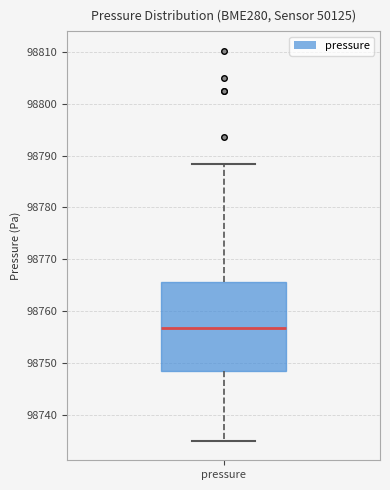

Where is the lower edge of the box for pressure on the y-axis? The values are not printed on the chart, so give them approximately, as read against the axis.

98748